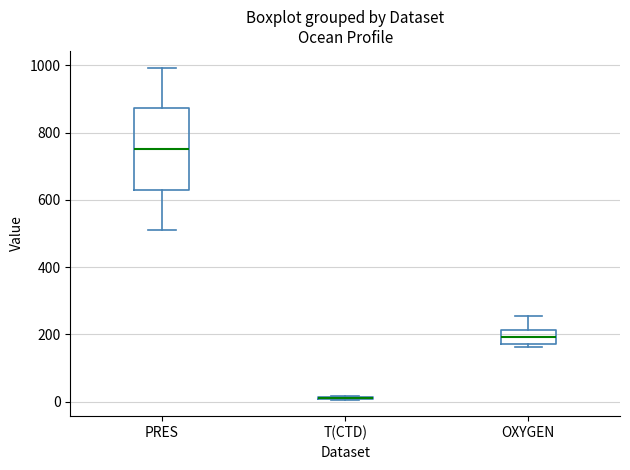

Which box is the tallest, from its lower edge to its upper edge?

PRES